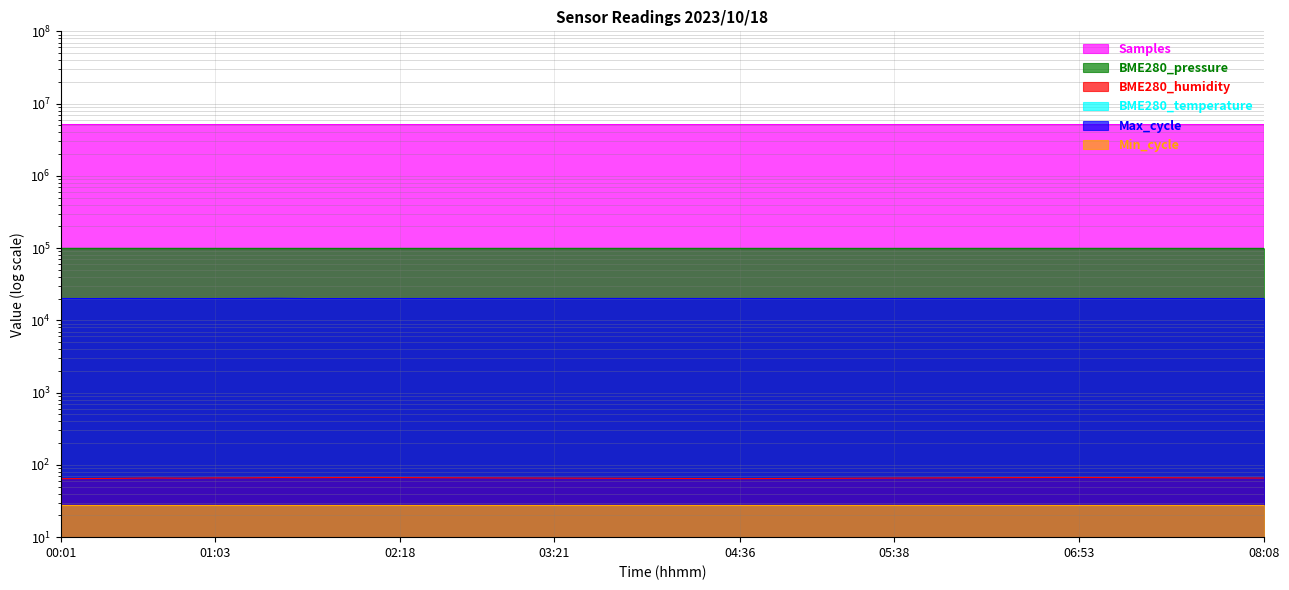

What is the maximum value shown in the chart?

5130884.0